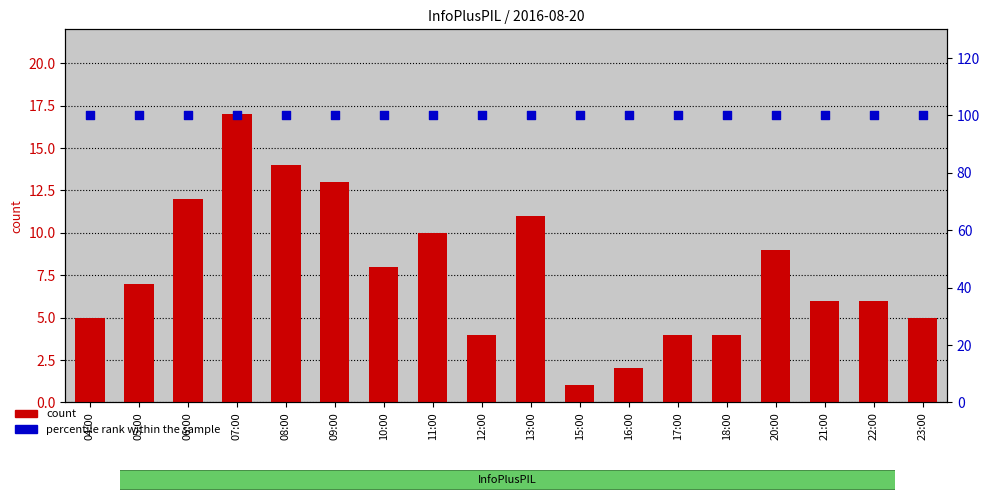

Which series contains the lowest Y value?

count